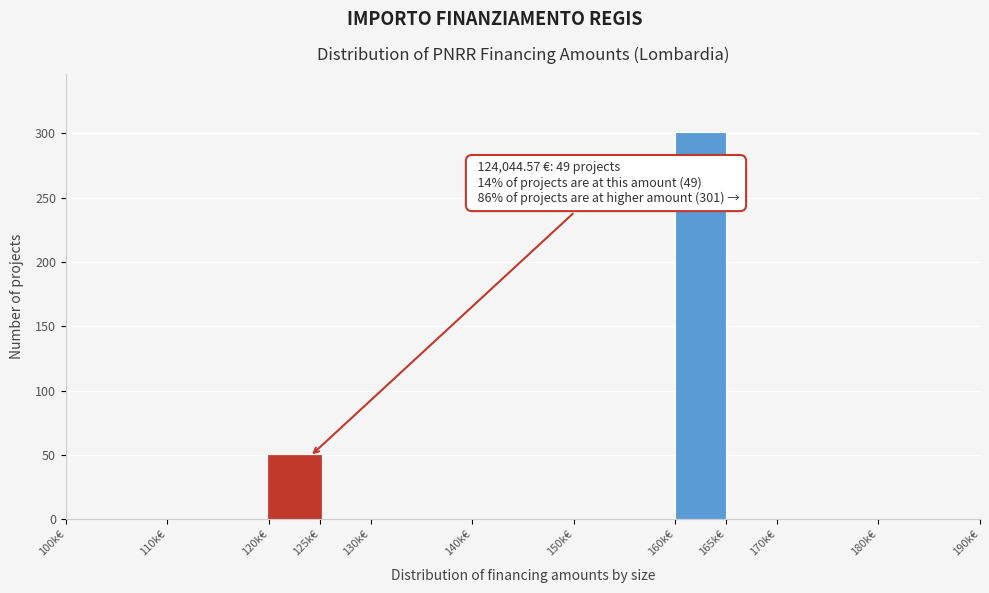

Reading left to right, transcribe all the data shown in this chart.

100k€=0	110k€=0	120k€=49	125k€=0	130k€=0	140k€=0	150k€=0	160k€=301	165k€=0	170k€=0	180k€=0